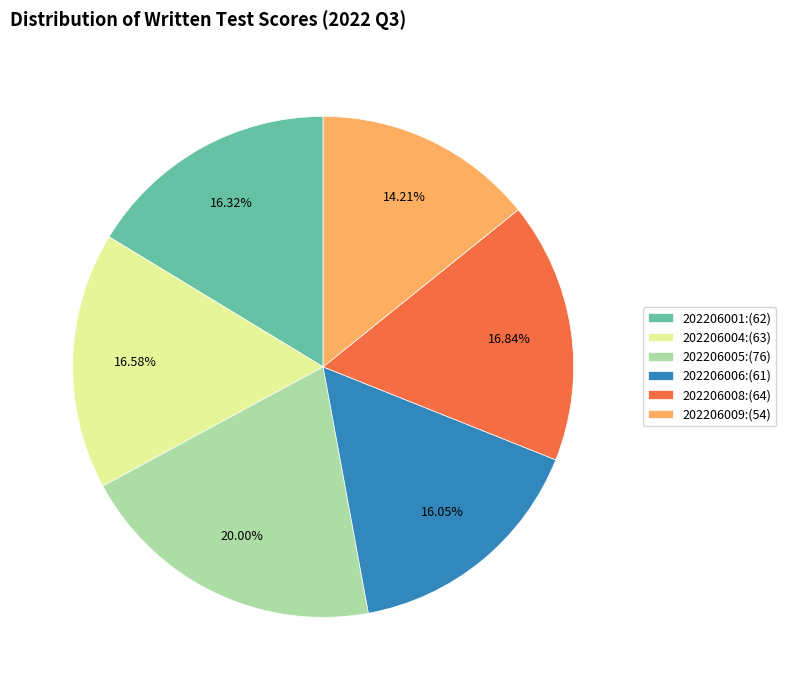

How many slices are in this pie chart?

6